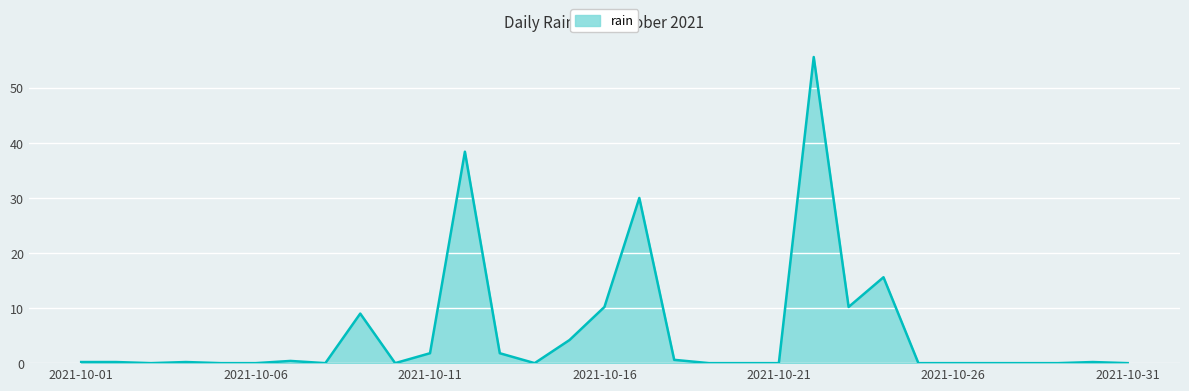

What is the maximum value shown in the chart?

55.6